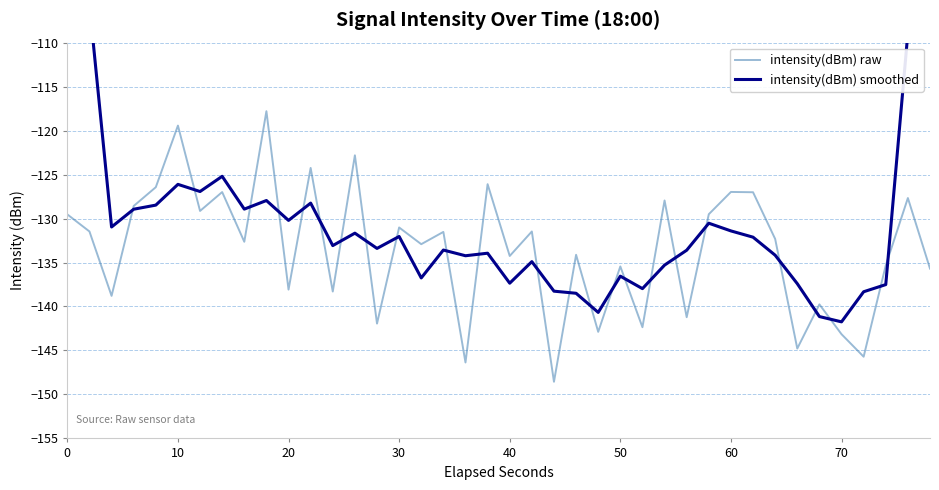

In intensity(dBm) raw, how many points are higher than both neighbors (excluding endpoints)?

15